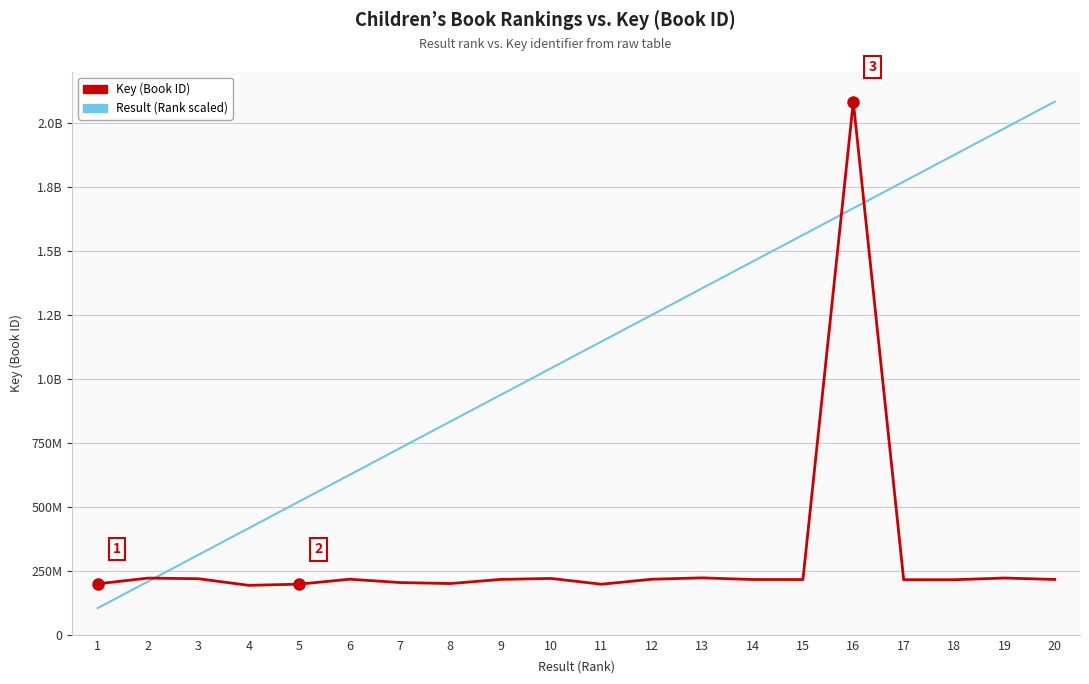

Does the chart have visible grid lines?

Yes